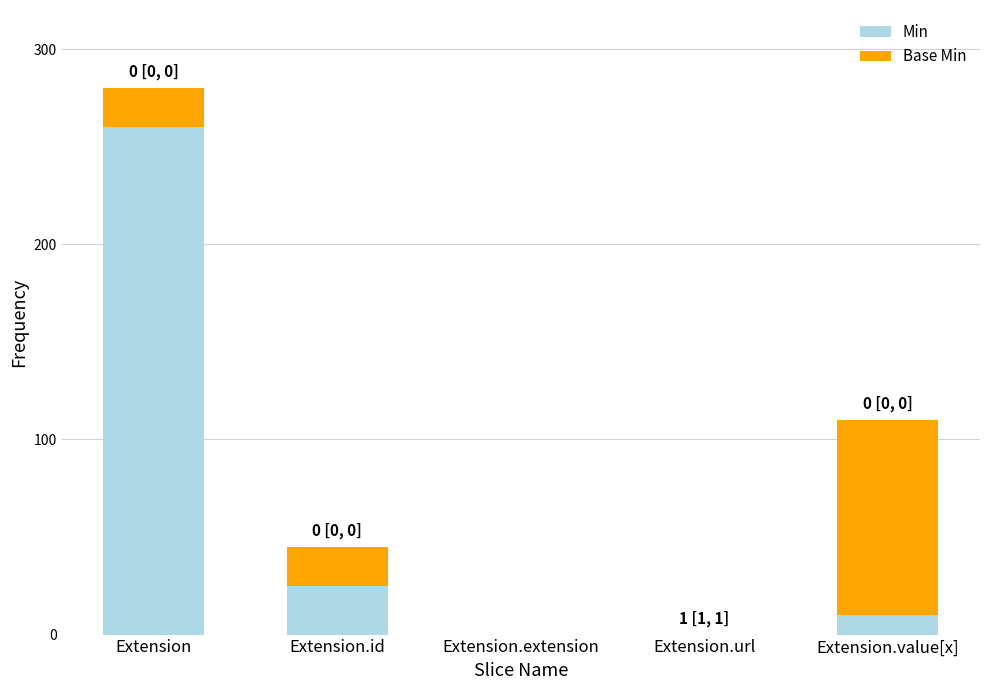

Where is Min nearest to the value 130?

Extension.id